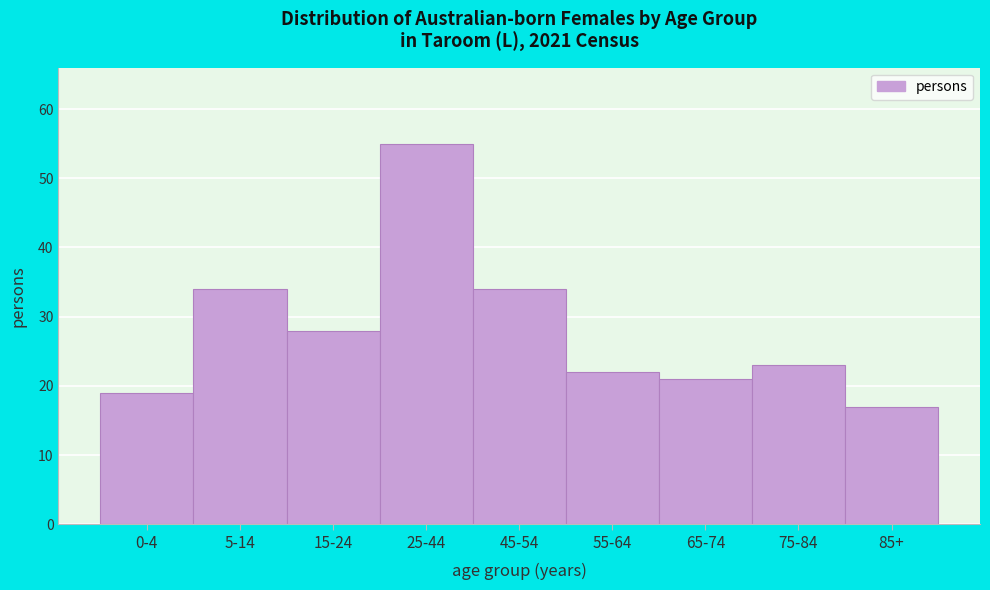

Reading left to right, list all the values displayed in this chart.

19	34	28	55	34	22	21	23	17